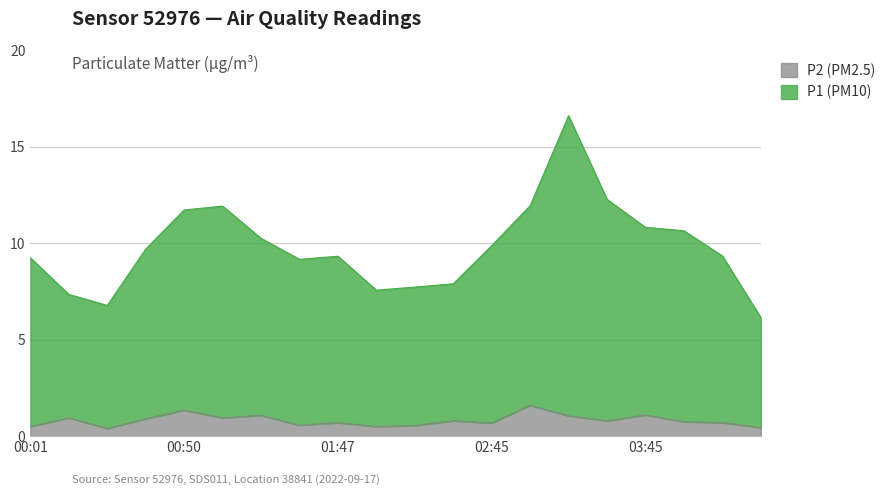

Where is P2 (PM2.5) nearest to the value 1?

00:13